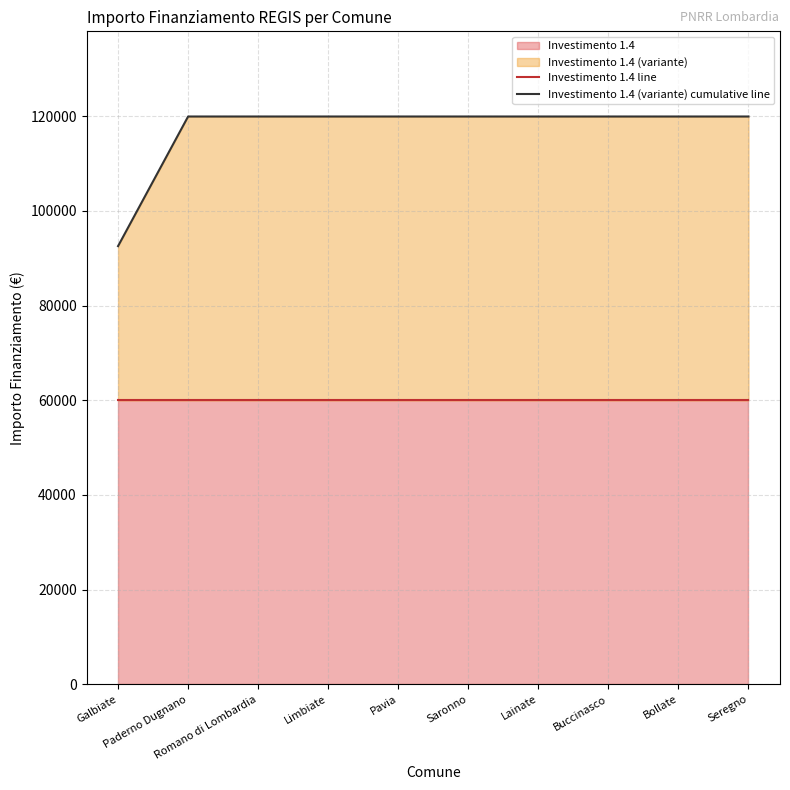

True or false: Investimento 1.4 line and Investimento 1.4 (variante) cumulative line cross at least once.

False